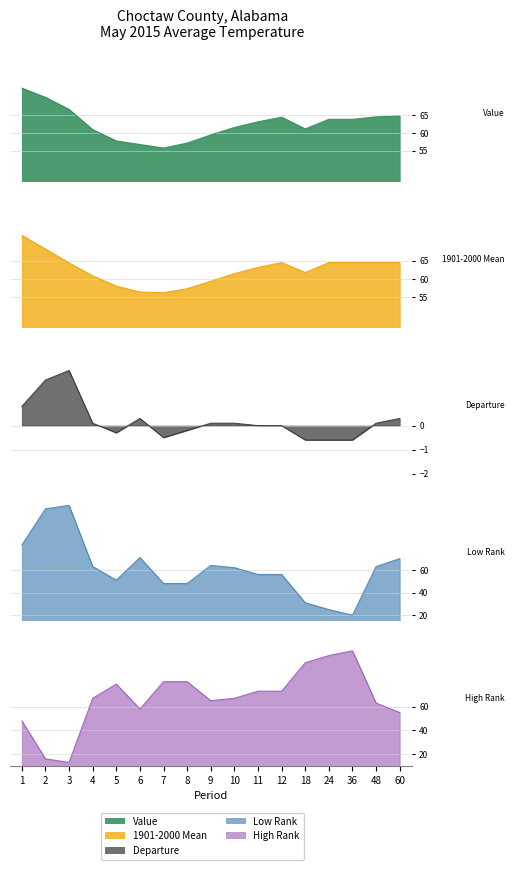

Where is the first local maximum for 1901-2000 Mean?

12